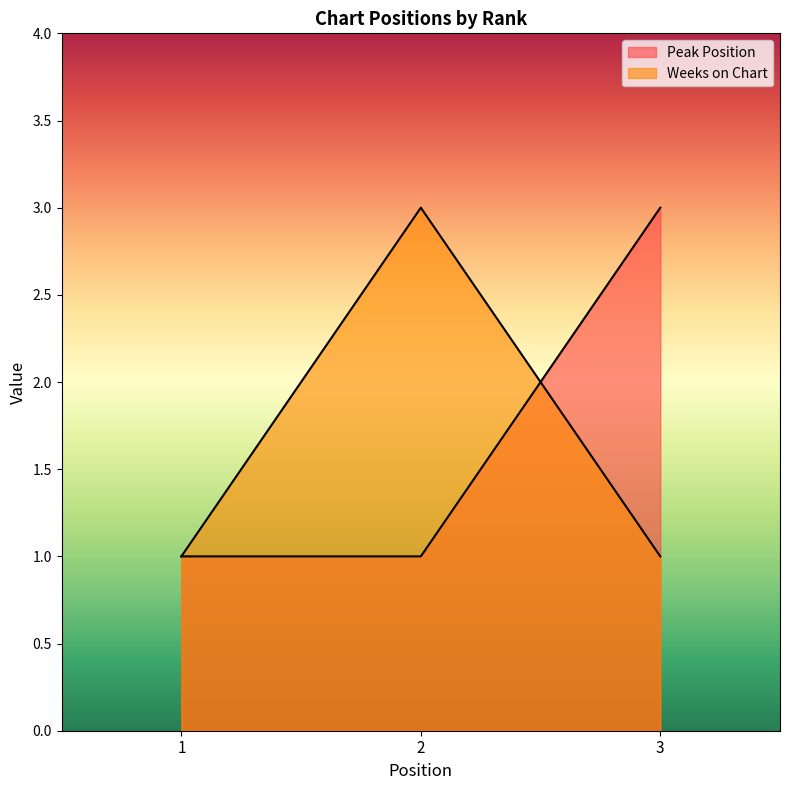

How many Weeks on Chart values are between 1 and 3?

3